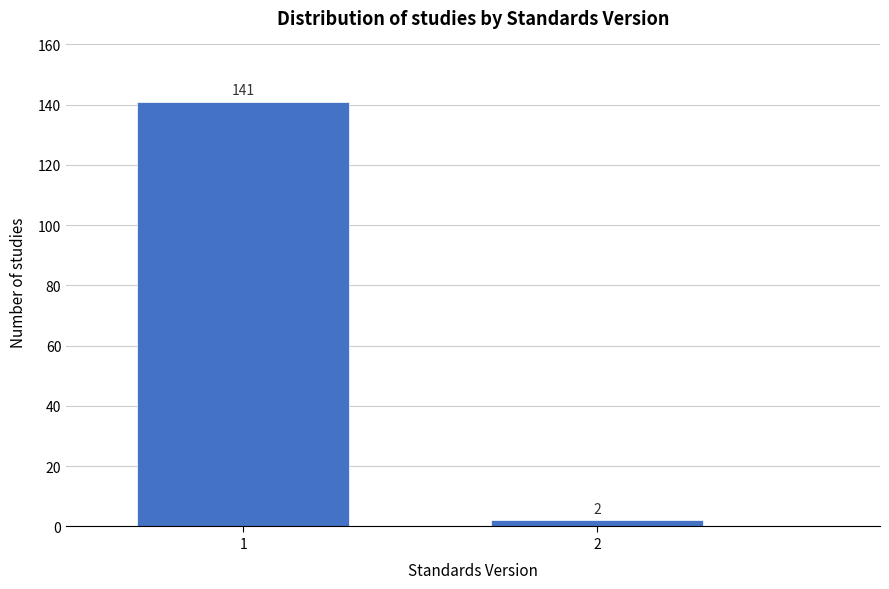

Reading left to right, list all the values displayed in this chart.

141	2